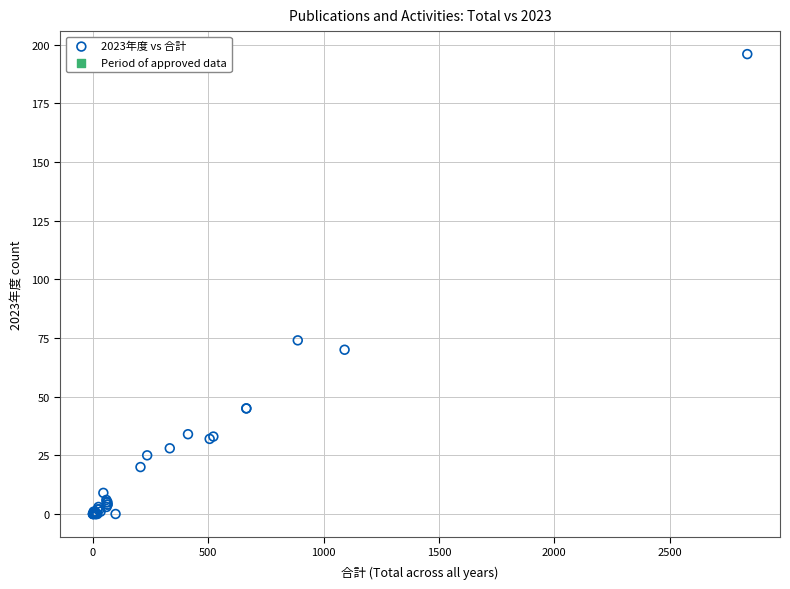

What Y value in the scatter plot is closest to 98?

74